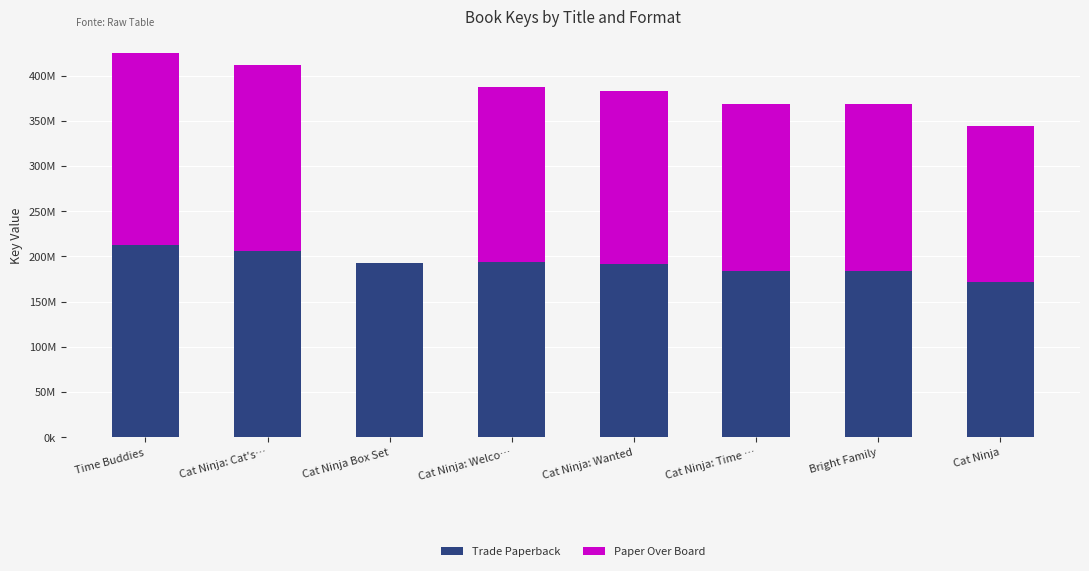

What are all the series names shown in the legend?

Trade Paperback, Paper Over Board